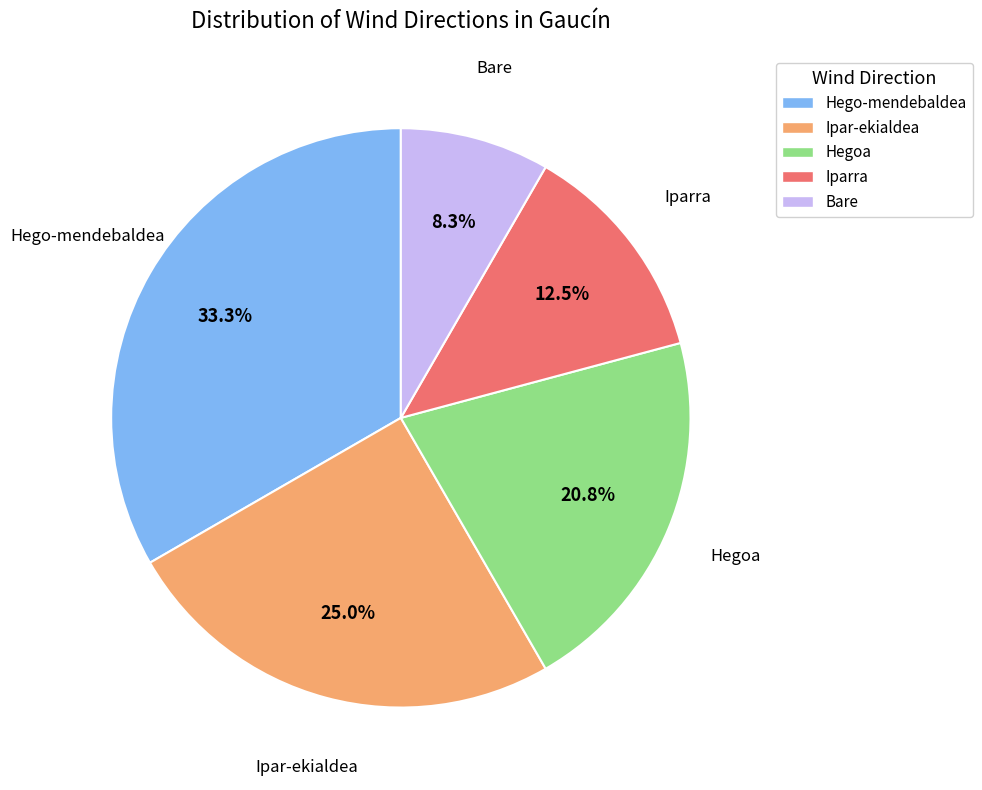

Which slice is the largest?

Hego-mendebaldea